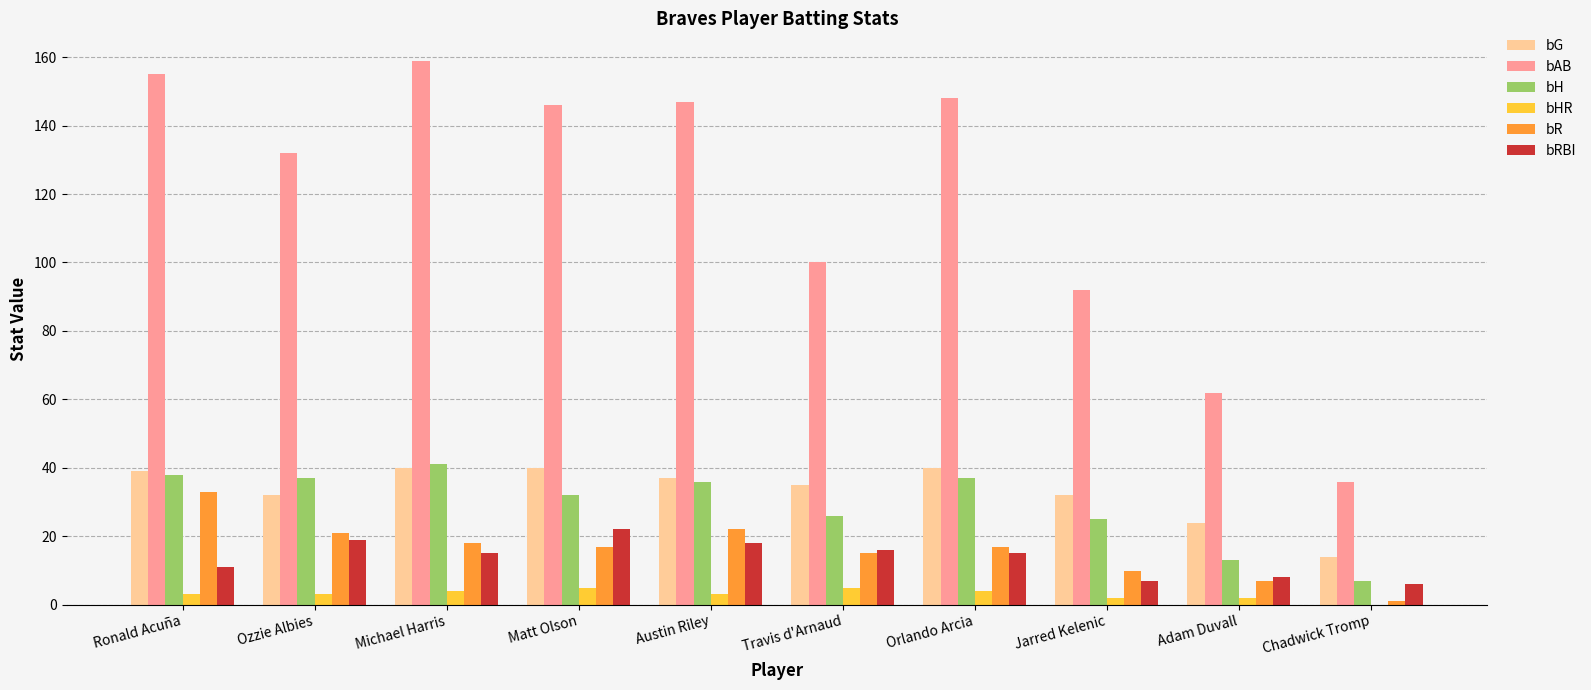

Reading left to right, extract all data points from this chart.

bG: 39	32	40	40	37	35	40	32	24	14
bAB: 155	132	159	146	147	100	148	92	62	36
bH: 38	37	41	32	36	26	37	25	13	7
bHR: 3	3	4	5	3	5	4	2	2	0
bR: 33	21	18	17	22	15	17	10	7	1
bRBI: 11	19	15	22	18	16	15	7	8	6